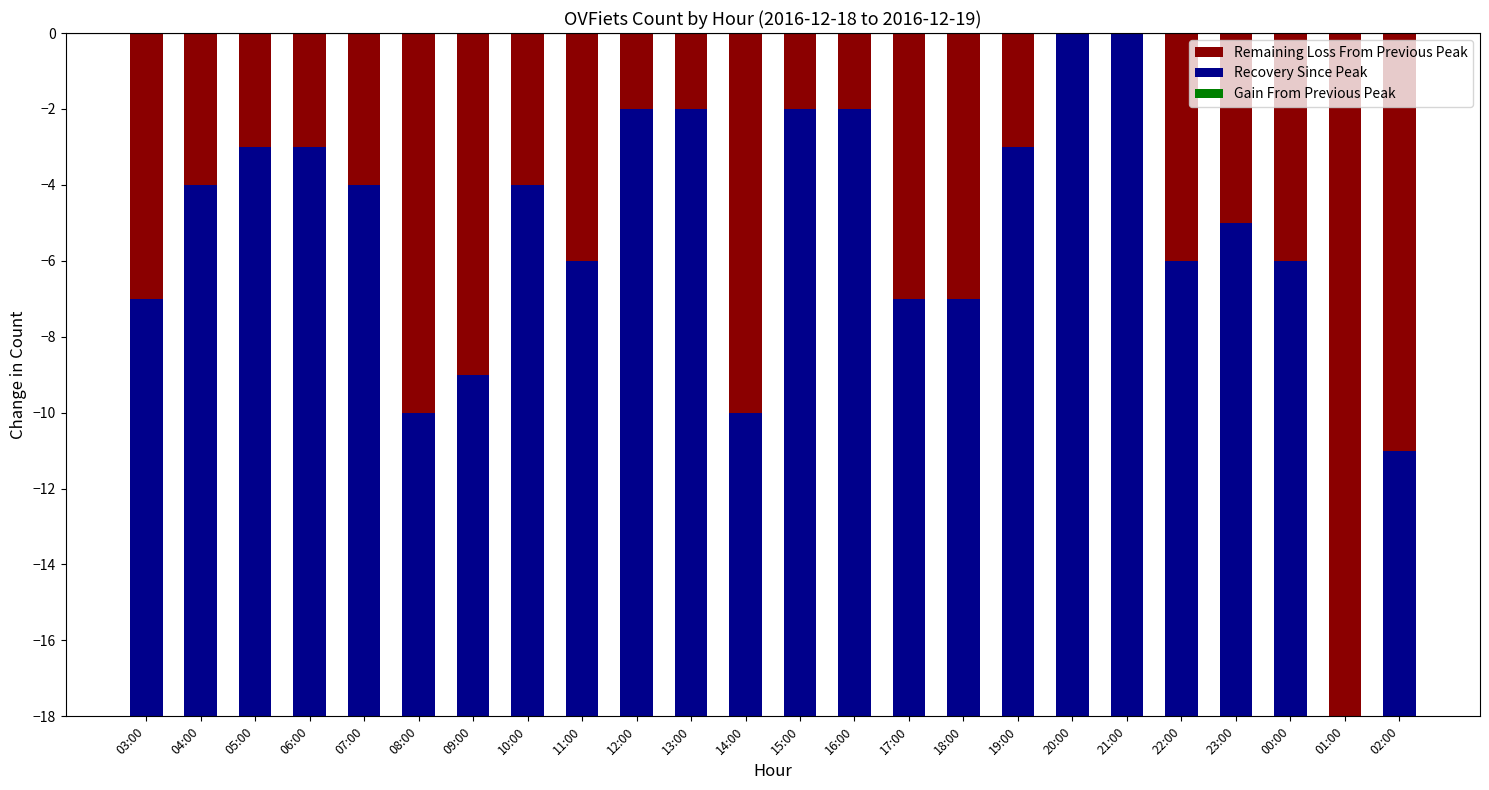

What is the value of the Recovery Since Peak bar at the 21st from the left?

-13